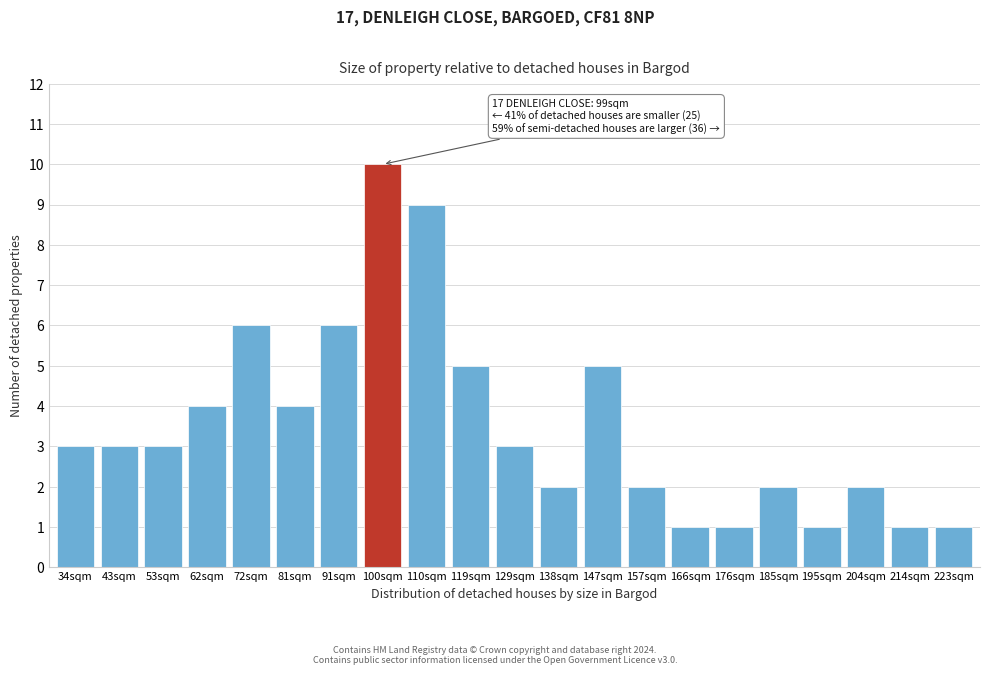

Reading left to right, transcribe all the data shown in this chart.

34sqm=3	43sqm=3	53sqm=3	62sqm=4	72sqm=6	81sqm=4	91sqm=6	100sqm=10	110sqm=9	119sqm=5	129sqm=3	138sqm=2	147sqm=5	157sqm=2	166sqm=1	176sqm=1	185sqm=2	195sqm=1	204sqm=2	214sqm=1	223sqm=1